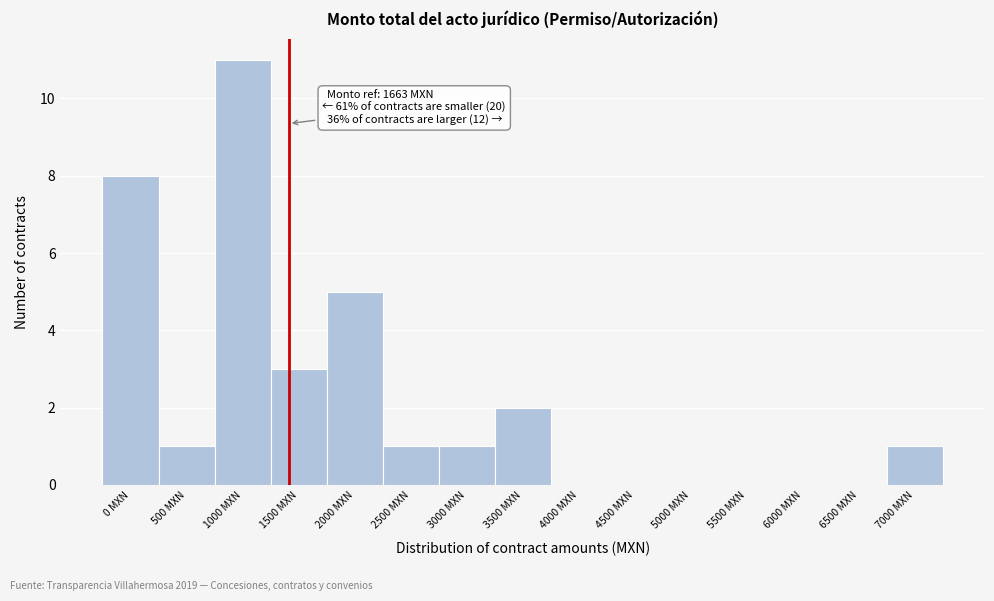

Reading left to right, transcribe all the data shown in this chart.

0 MXN=8	500 MXN=1	1000 MXN=11	1500 MXN=3	2000 MXN=5	2500 MXN=1	3000 MXN=1	3500 MXN=2	4000 MXN=0	4500 MXN=0	5000 MXN=0	5500 MXN=0	6000 MXN=0	6500 MXN=0	7000 MXN=1